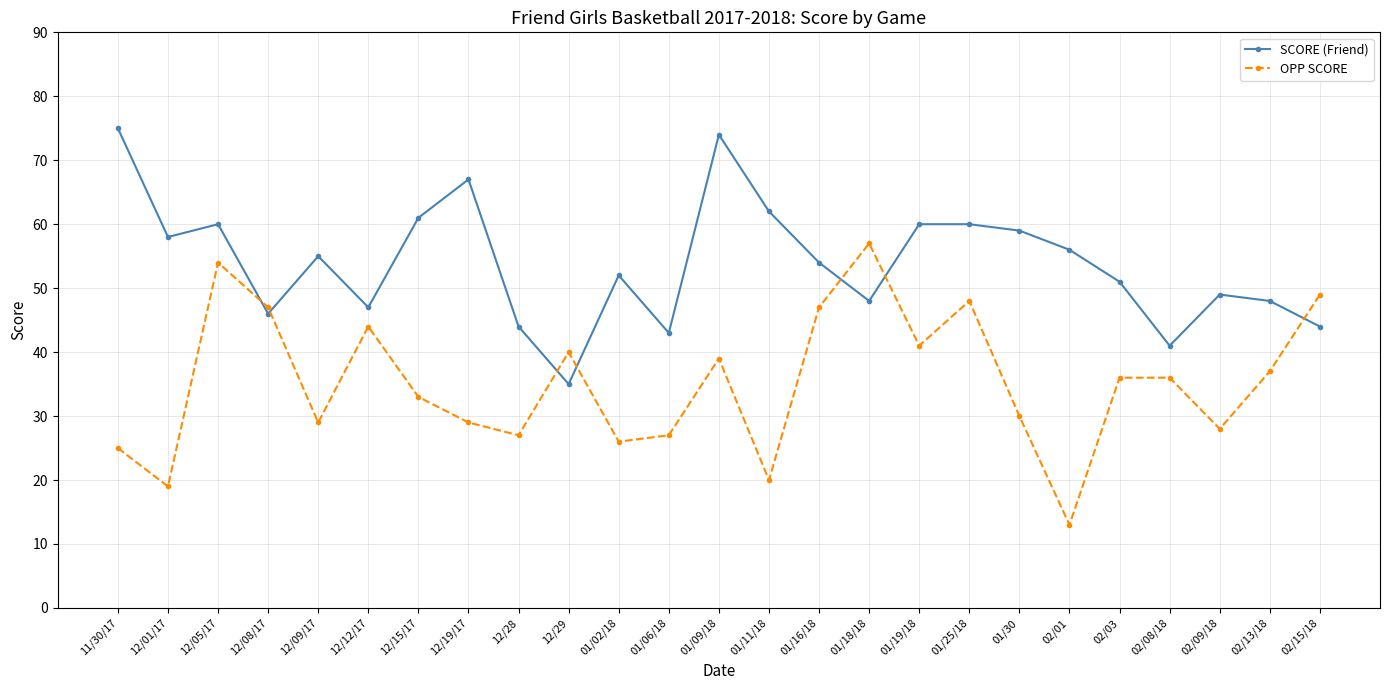

What is the label of the 11th point from the right?

01/16/18